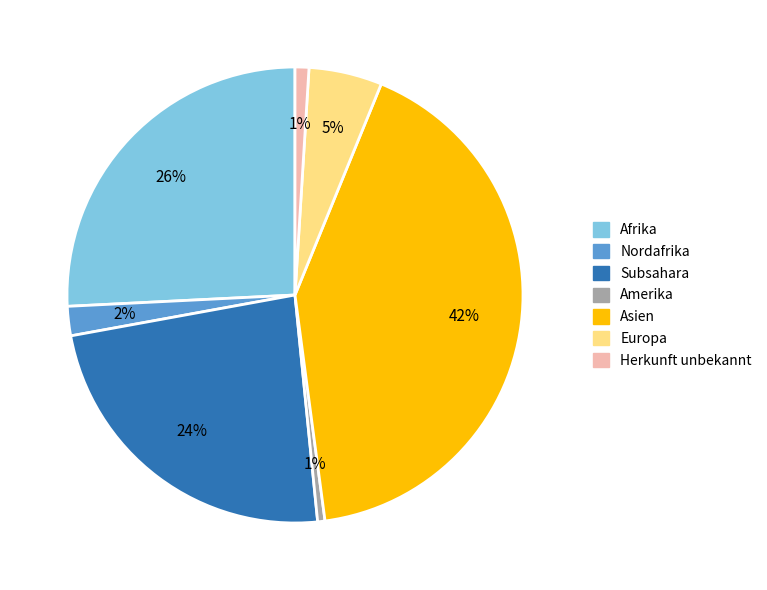

Is there a majority slice in this chart?

No